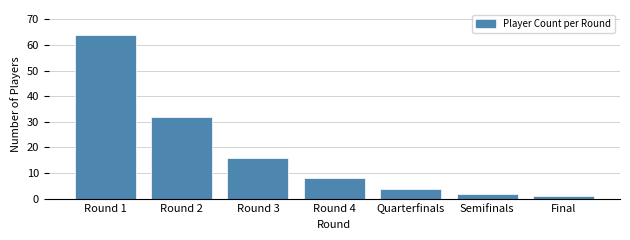

Reading left to right, list all the values displayed in this chart.

Round 1=64	Round 2=32	Round 3=16	Round 4=8	Quarterfinals=4	Semifinals=2	Final=1